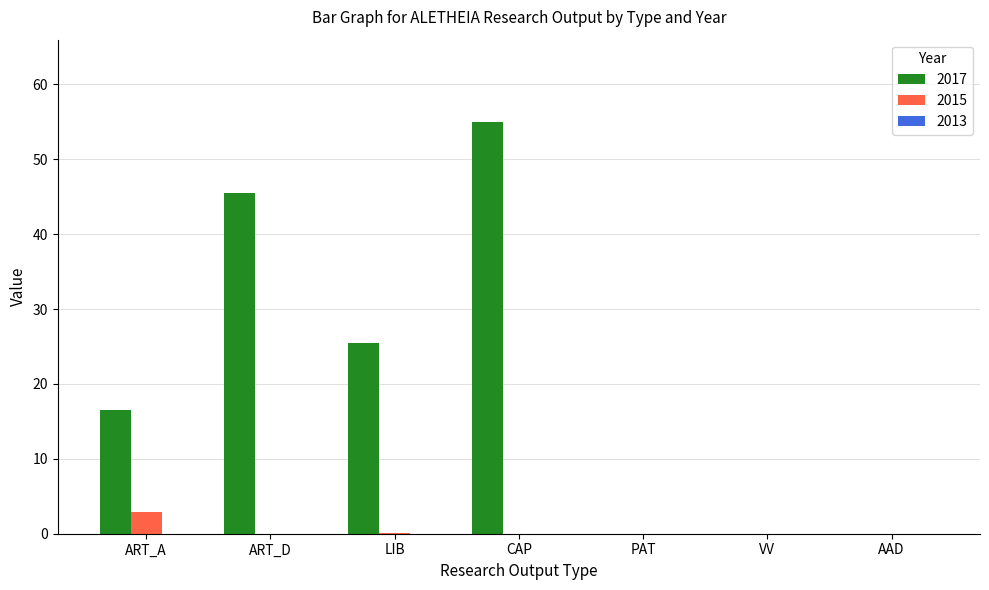

Which category has the highest value across all series?

CAP